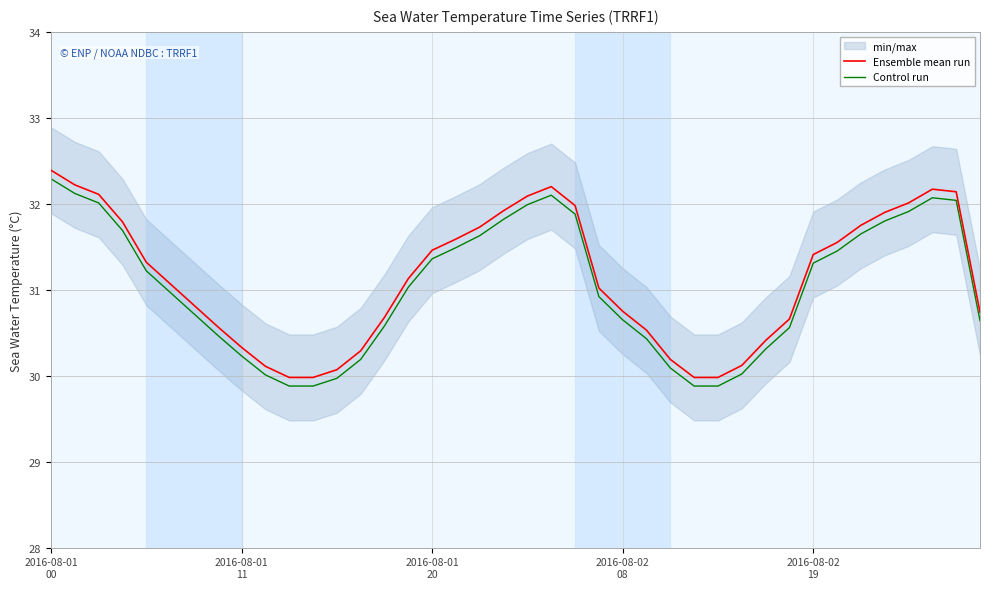

True or false: Ensemble mean run and Control run cross at least once.

False